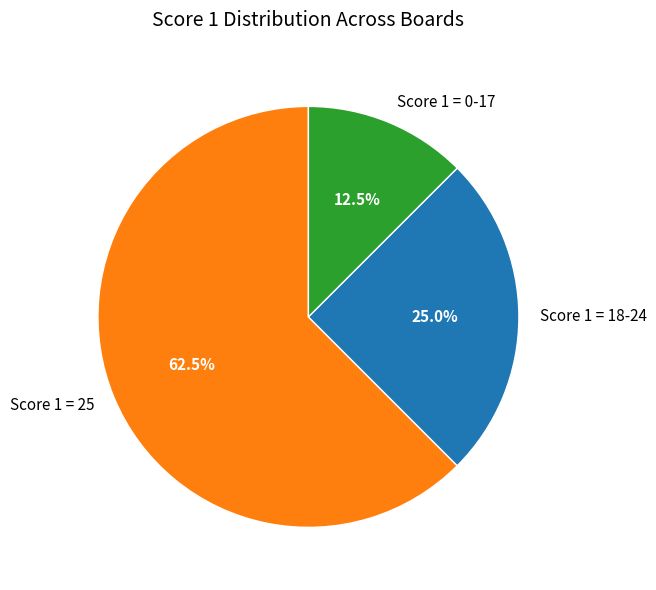

Combined, what portion of the pie is Score 1 = 18-24 and Score 1 = 25?

87.5%